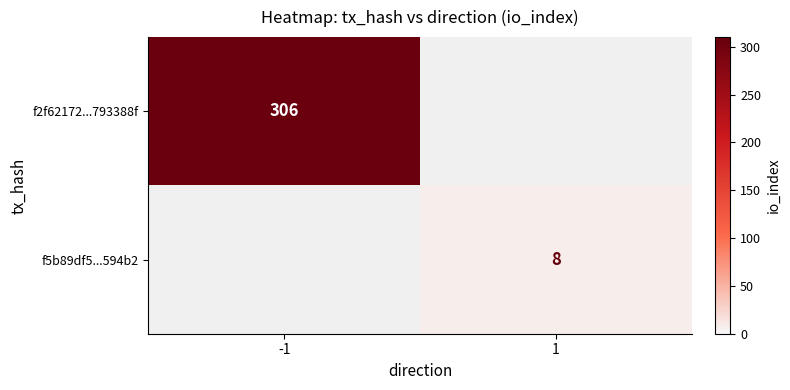

Is it true that f5b89df5...594b2 equals 8 at 1?

True